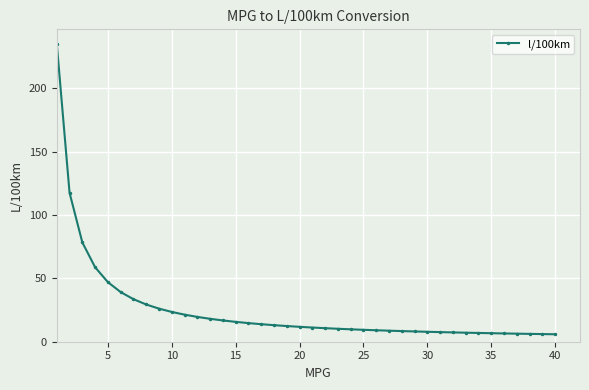

What is the average value?

25.2